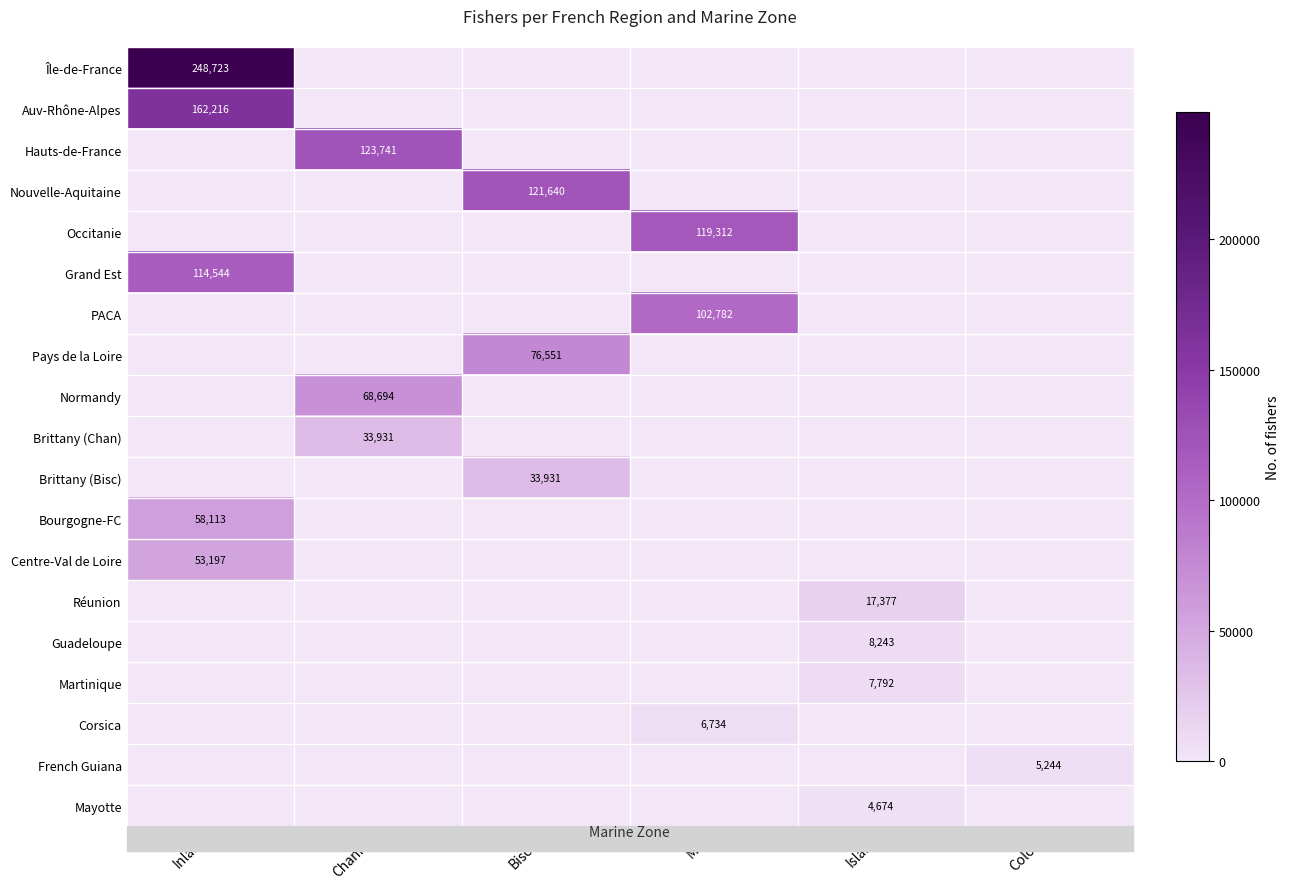

Is it true that Bourgogne-FC equals 58113 at Inland?

True